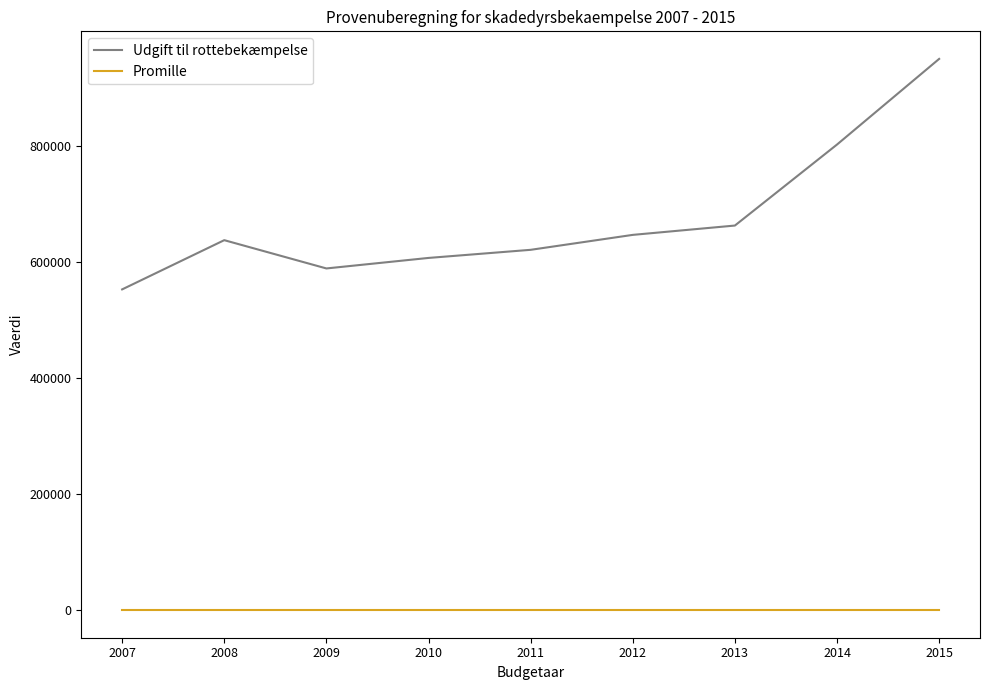

True or false: Udgift til rottebekæmpelse has more than 0 interior local peaks.

True